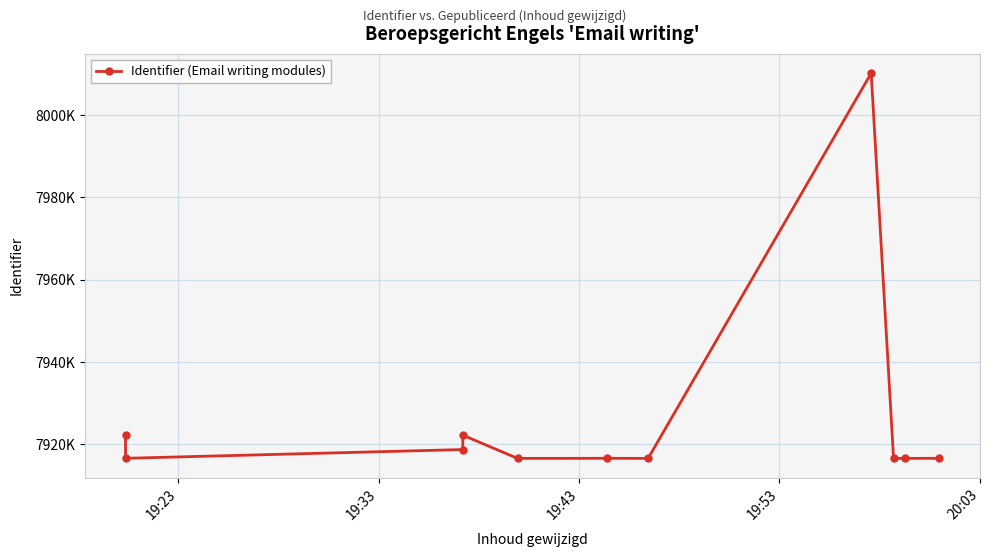

What is the value of the 1st point from the left?

7922229